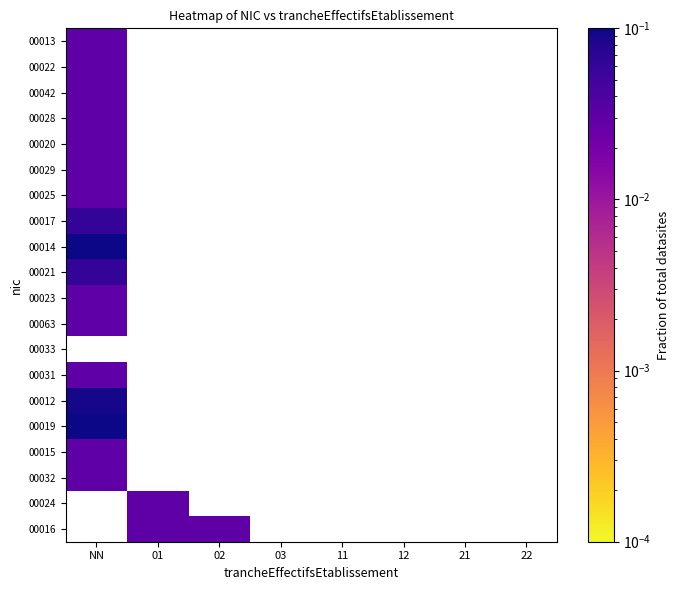

Which has a higher value, 03 or 12?

12